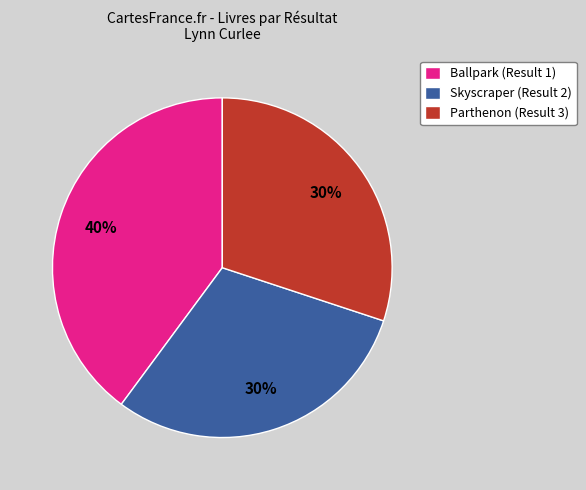

Combined, do Ballpark (Result 1) and Skyscraper (Result 2) account for over 50%?

Yes